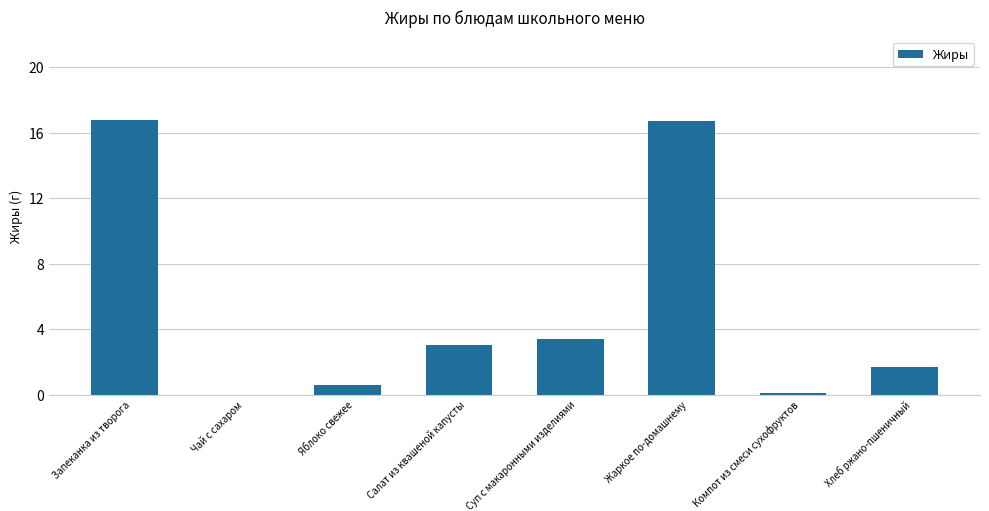

What is the maximum value shown in the chart?

16.8